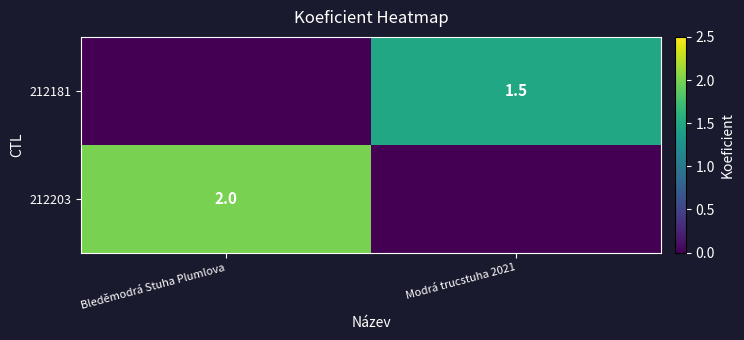

Is it true that 212203 equals 0.7 at Bleděmodrá Stuha Plumlova?

False